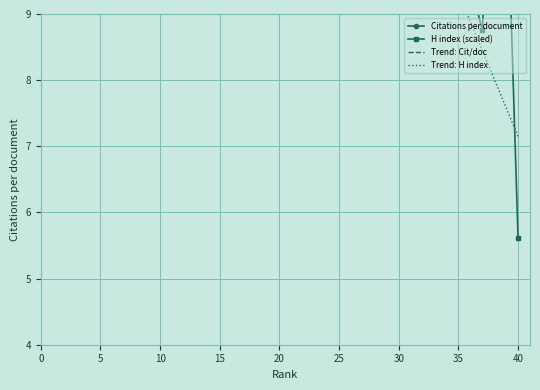

What is the average value of the Trend: Cit/doc series?

25.0